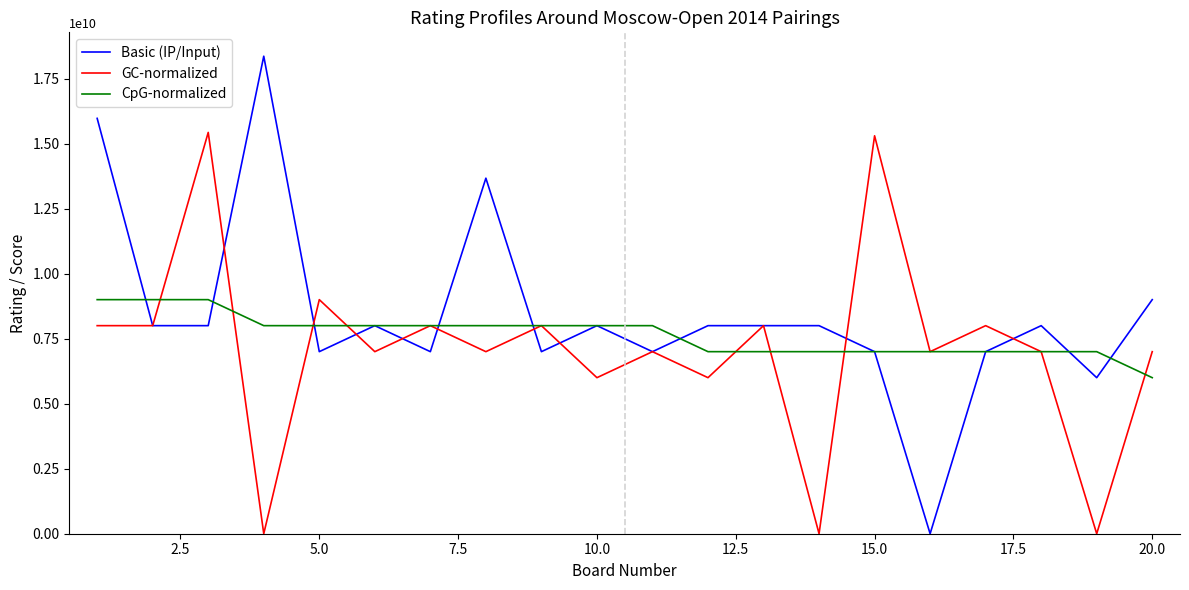

Is this an area chart (filled region under the line)?

No